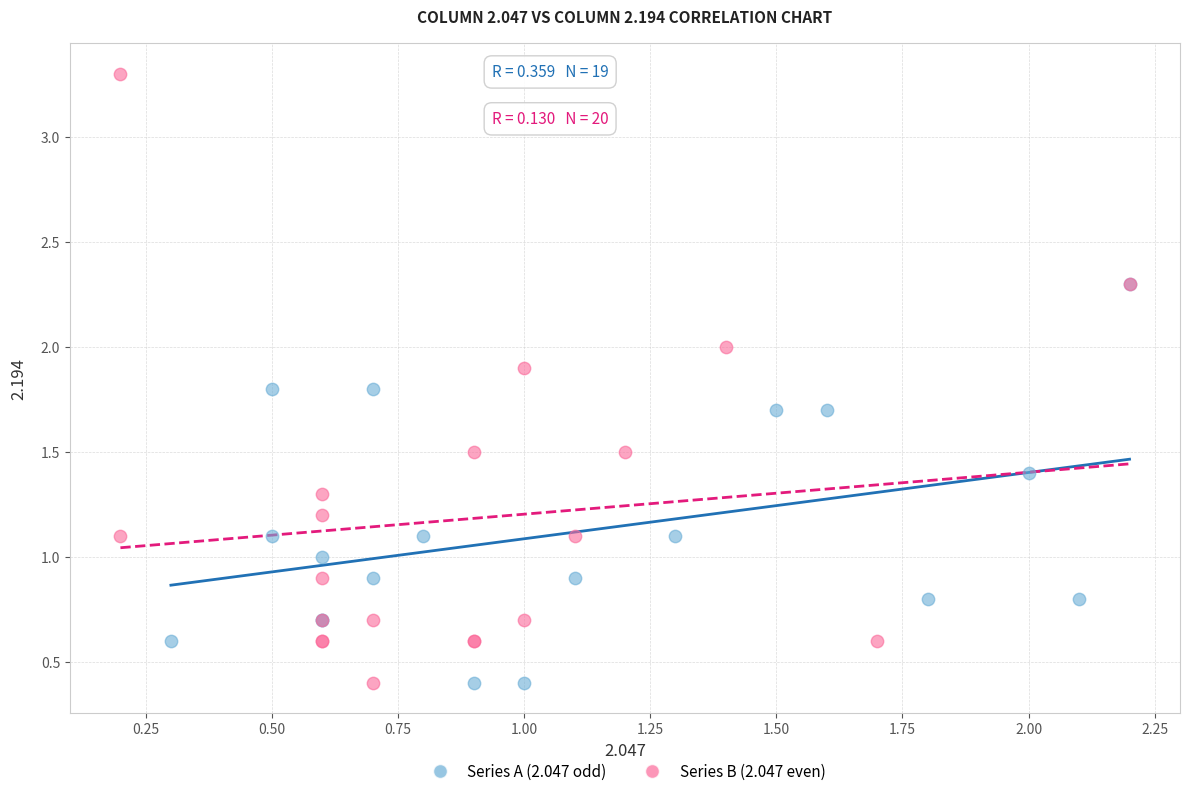

Which series has the widest spread of Y values?

Series B (2.047 even)